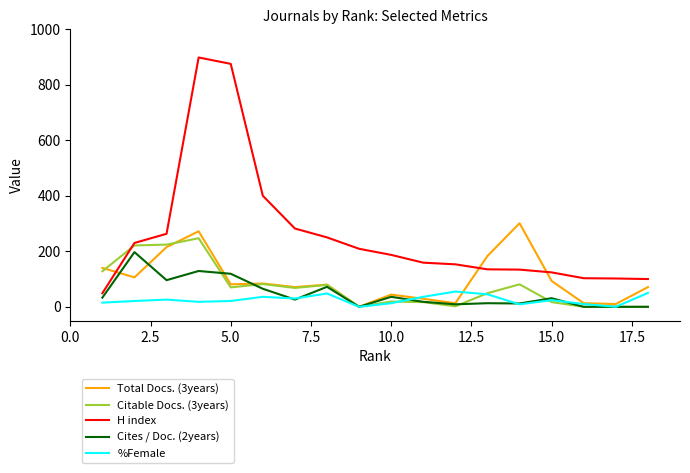

At how many categories does at least one series exceed 293?

4